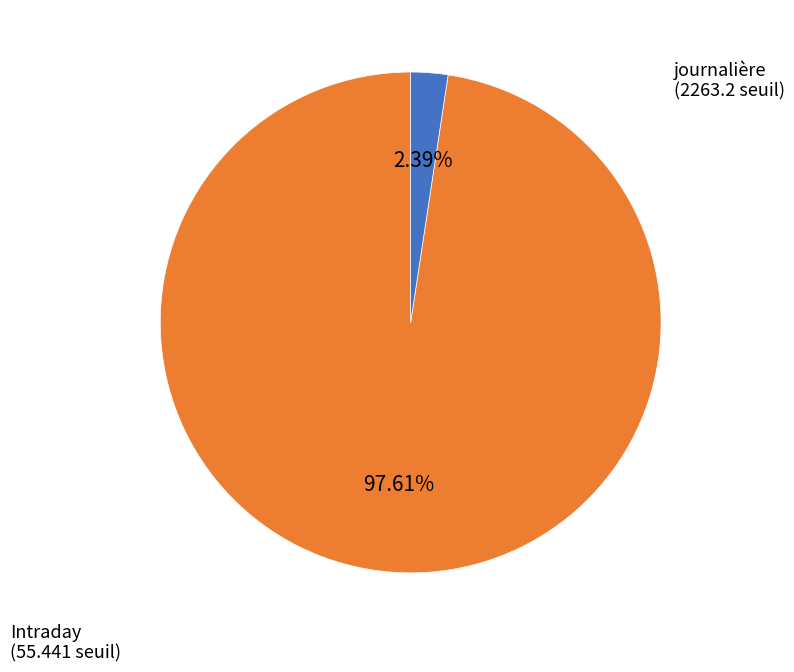

Is there a majority slice in this chart?

Yes